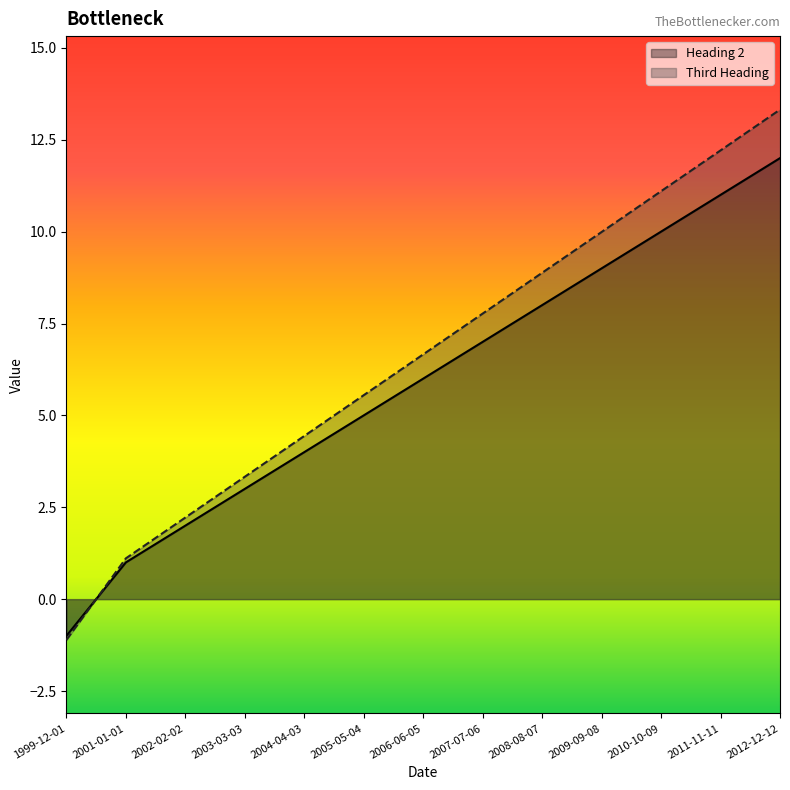

How many data points in Heading 2 are less than 6?

6